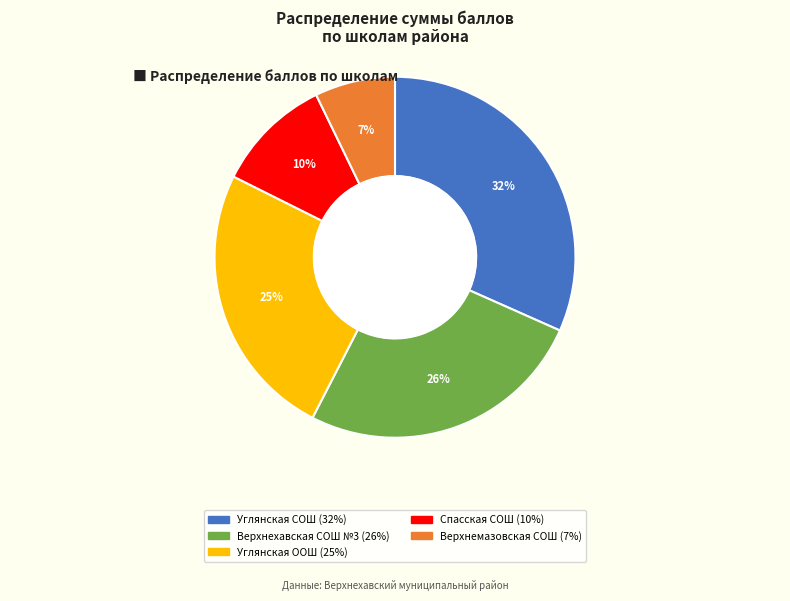

Is there a majority slice in this chart?

No